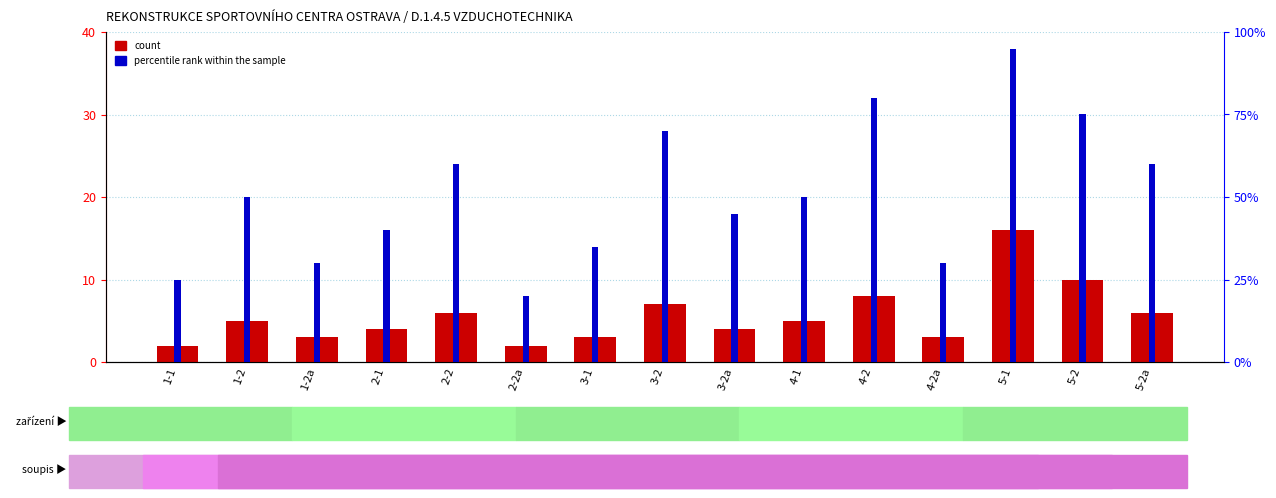

Rank the series at 4-2a from highest to lowest value.

percentile rank within the sample, count